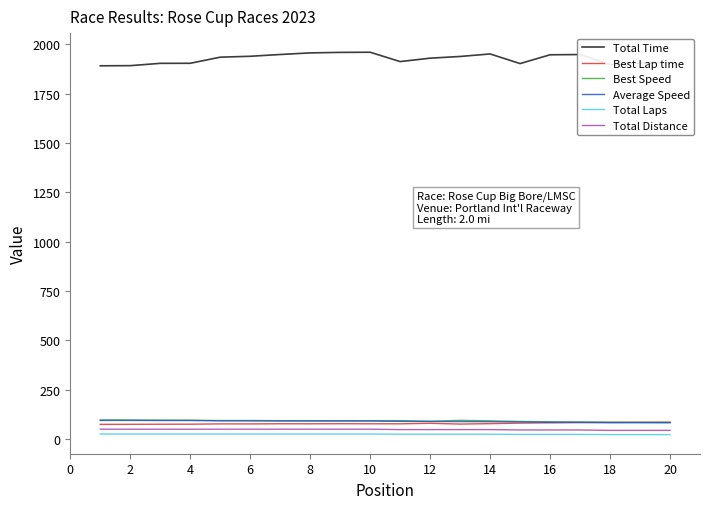

What is the lowest value of the Total Distance series?

43.5